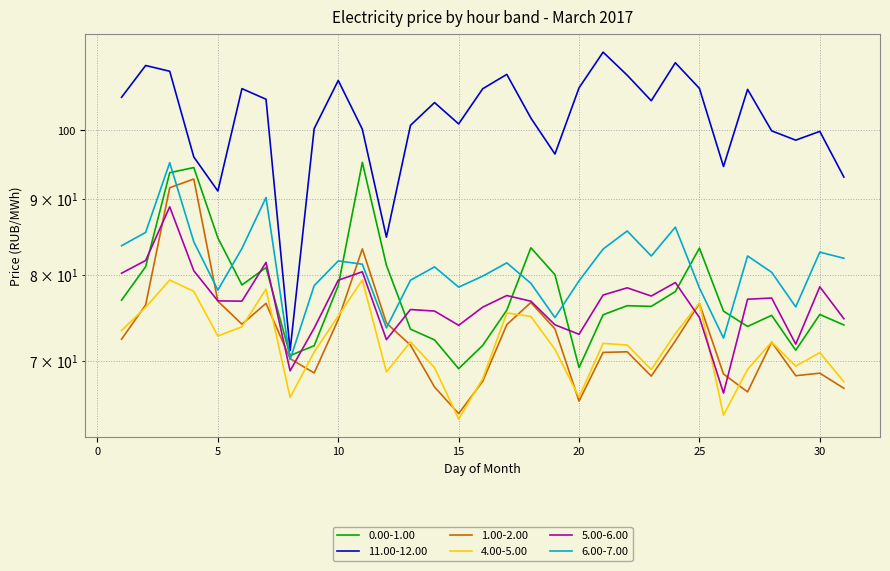

What is the value of the 1.00-2.00 point at the 30th from the left?

68.7